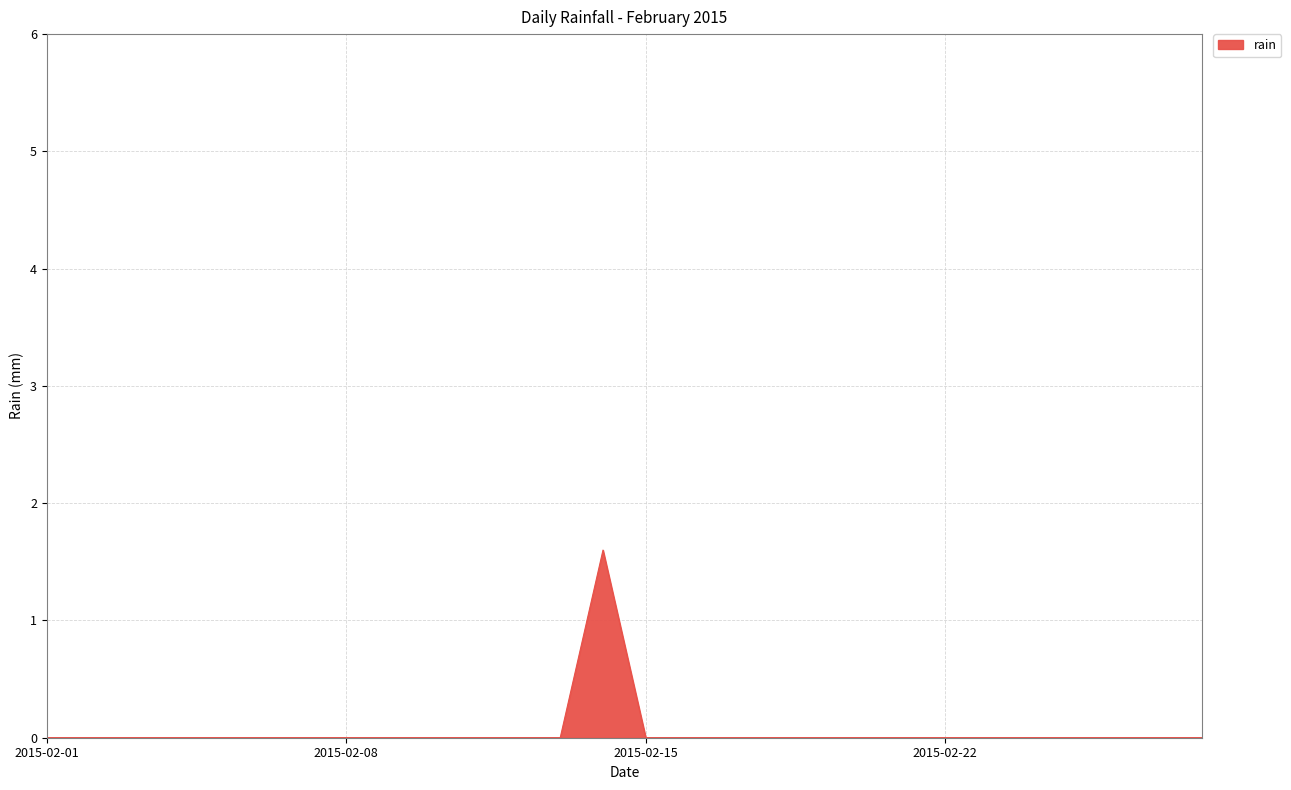

Does the chart have visible grid lines?

Yes